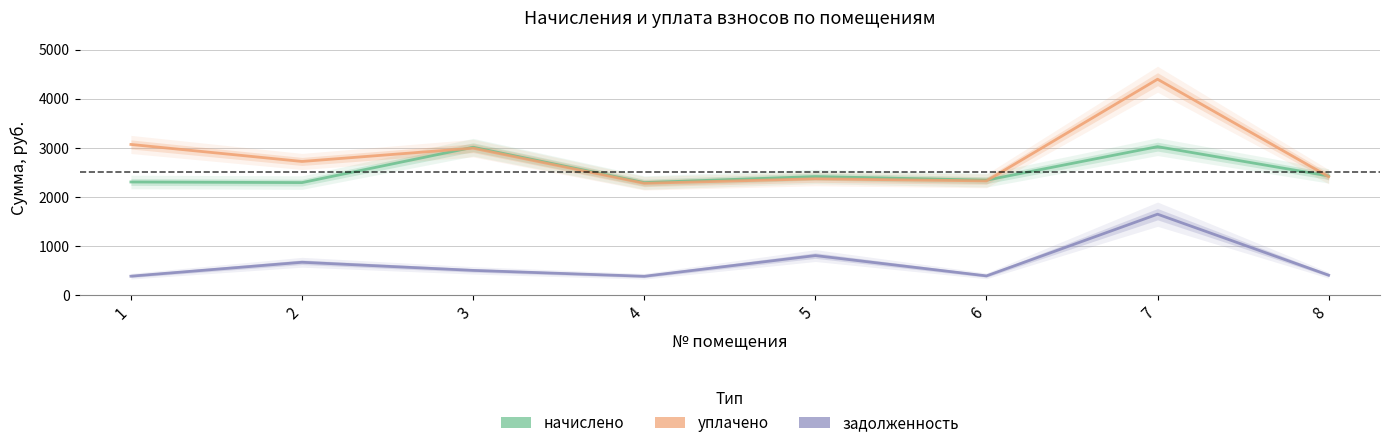

What is the minimum value for задолженность?

381.7